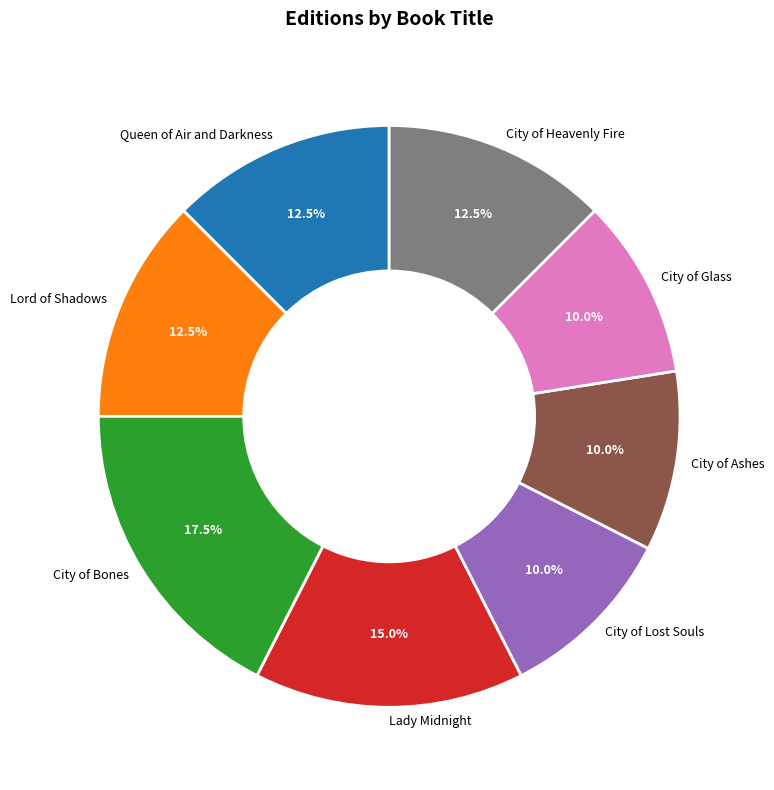

Which category has the biggest portion of the pie?

City of Bones